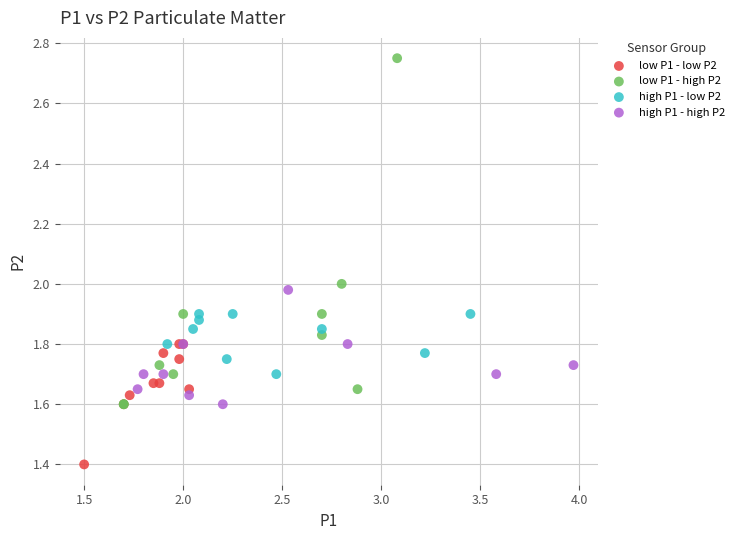

Which series reaches the maximum Y coordinate?

low P1 - high P2